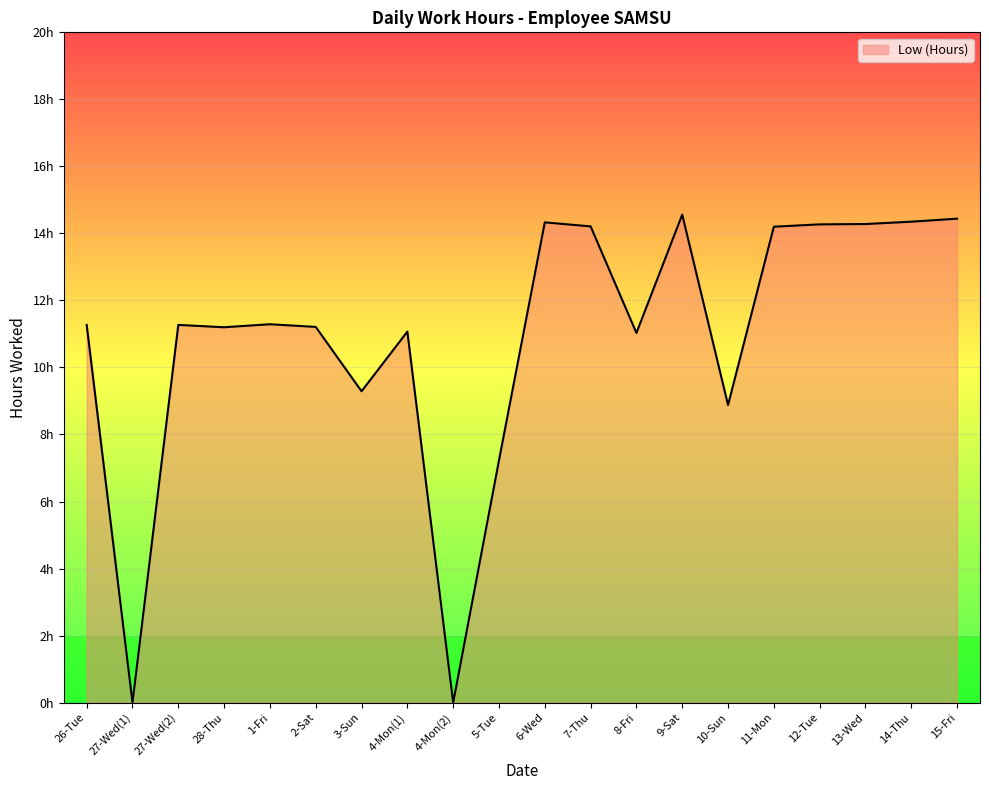

Does the chart display data point markers on the line(s)?

No